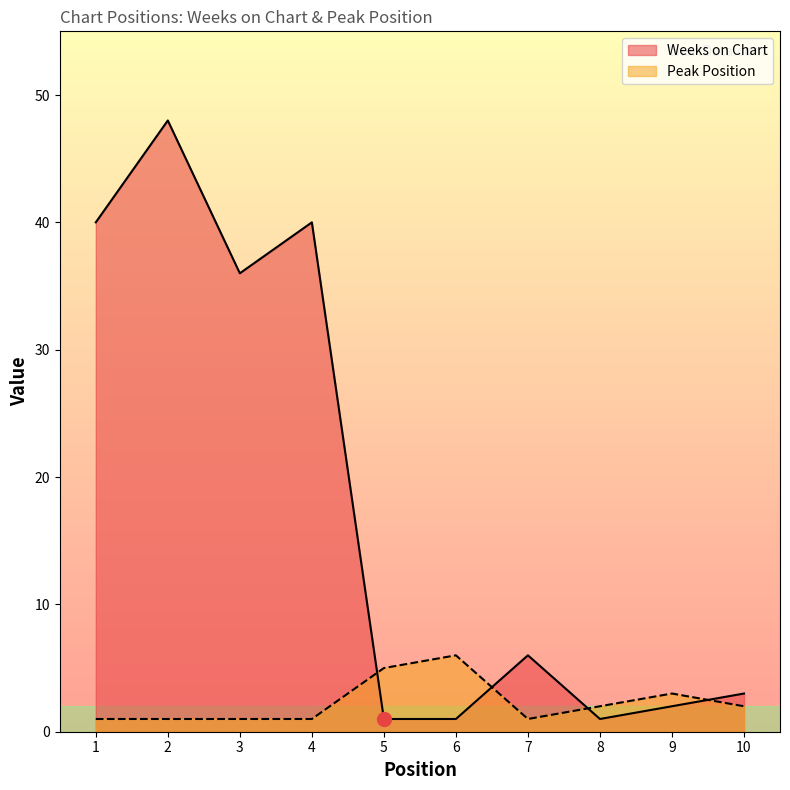

At which category does Weeks on Chart reach its first local valley?

3